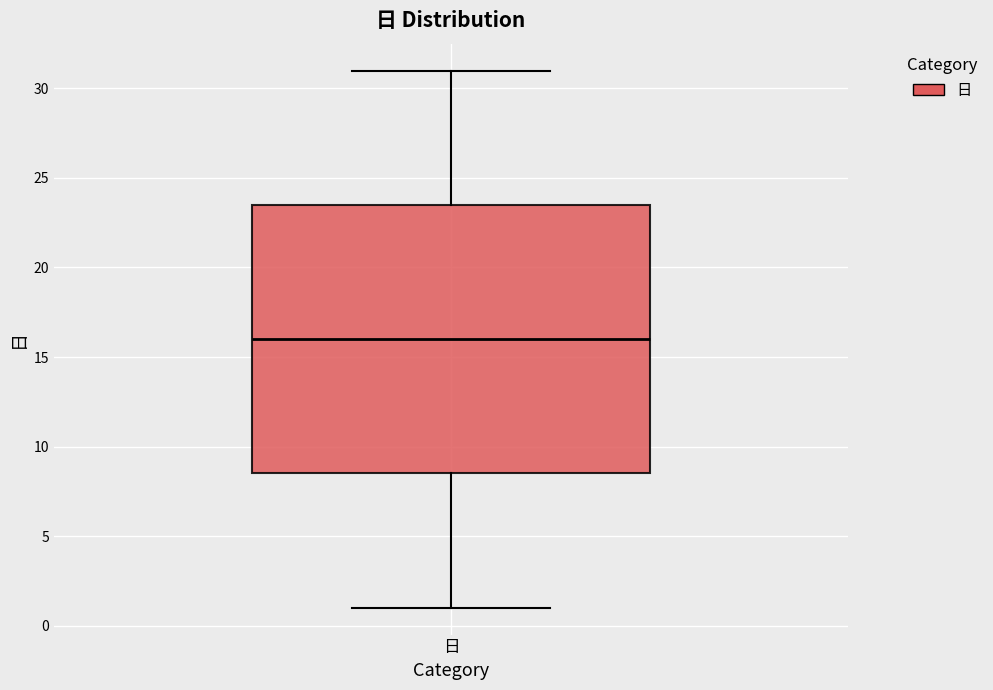

Transcribe this box plot: give where the median line is, the range the box spans, and where the two whiskers end, as read against the y-axis. The values are not printed on the chart, so give them approximately, as read against the axis.

median 16.0, box 8.5 to 23.5, whiskers 1.0 to 31.0